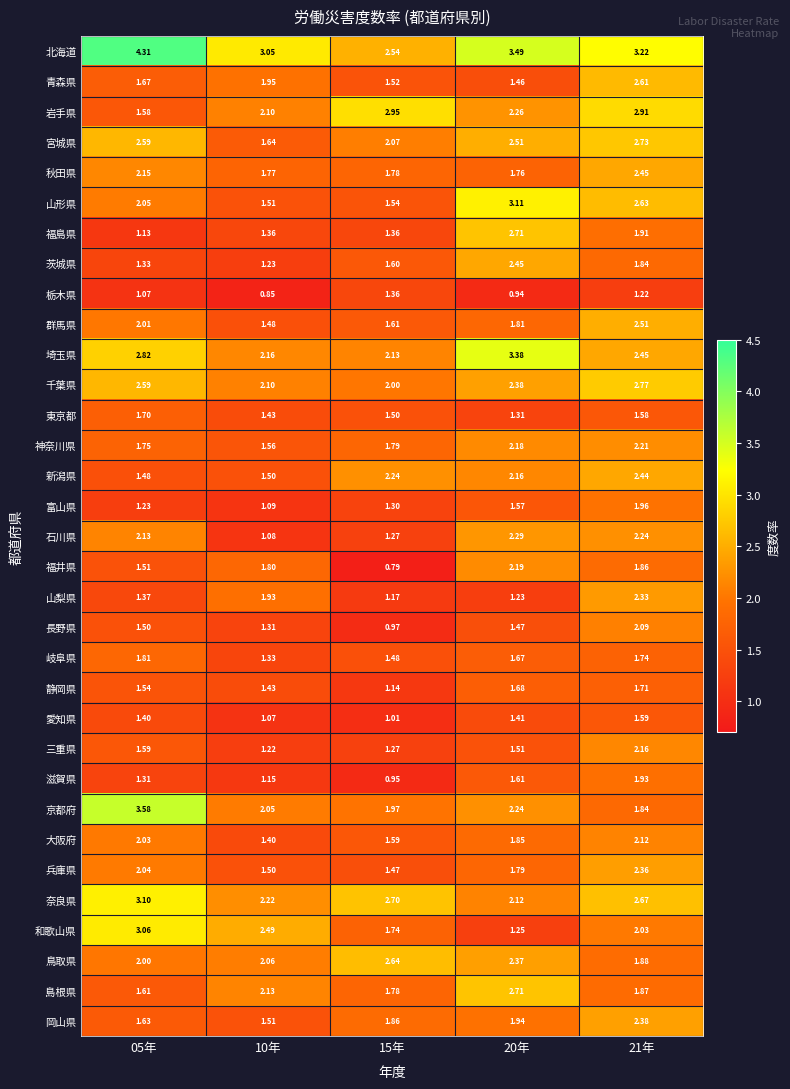

Which series changed the most between 05年 and 15年?

北海道